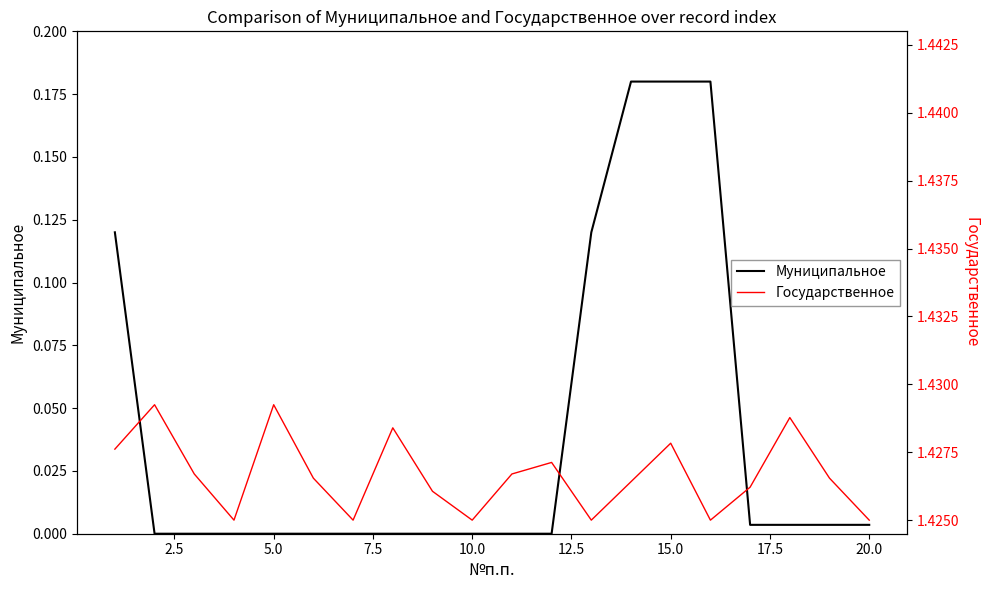

The Муниципальное series shows 0.0 at 10.0. True or false?

True